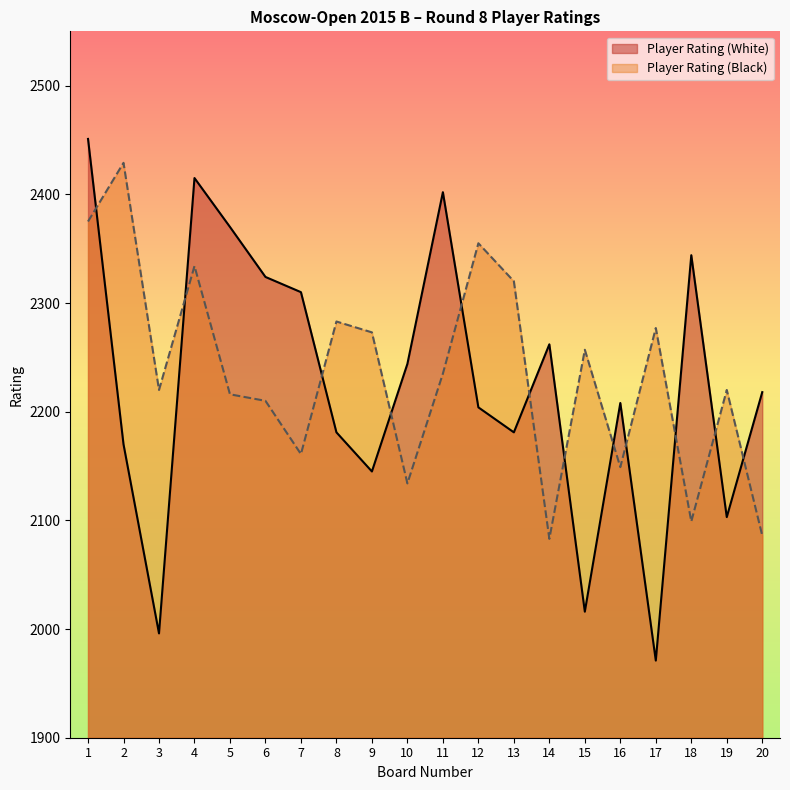

Rank the series by their maximum value, from lowest to highest.

Player Rating (Black), Player Rating (White)